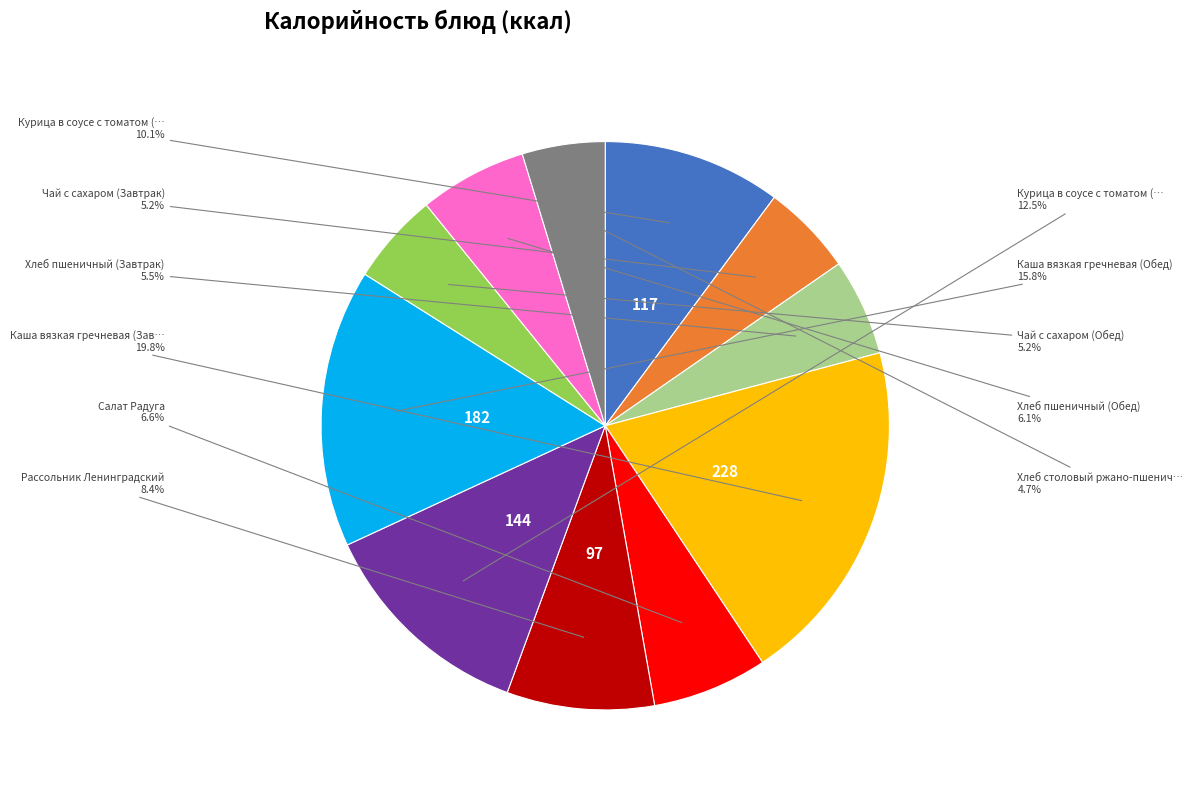

Does any single category account for the majority?

No